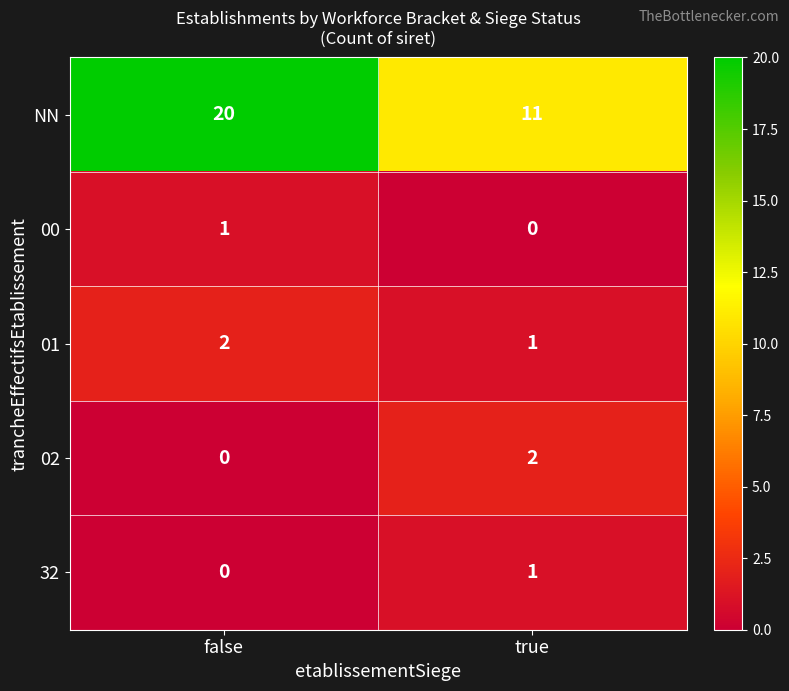

Where is 00 nearest to the value 0?

true